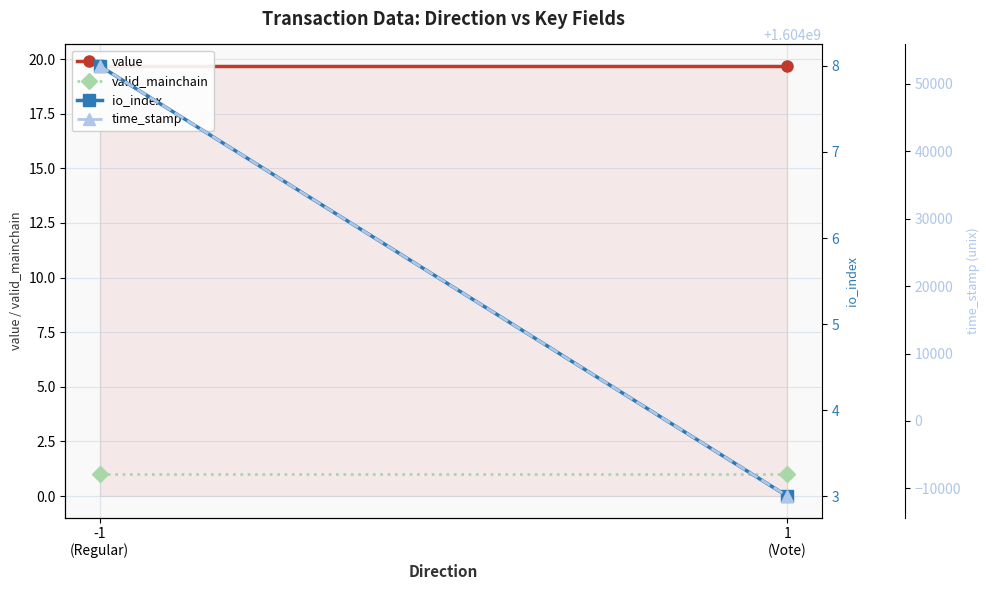

How many lines are shown in the chart?

4